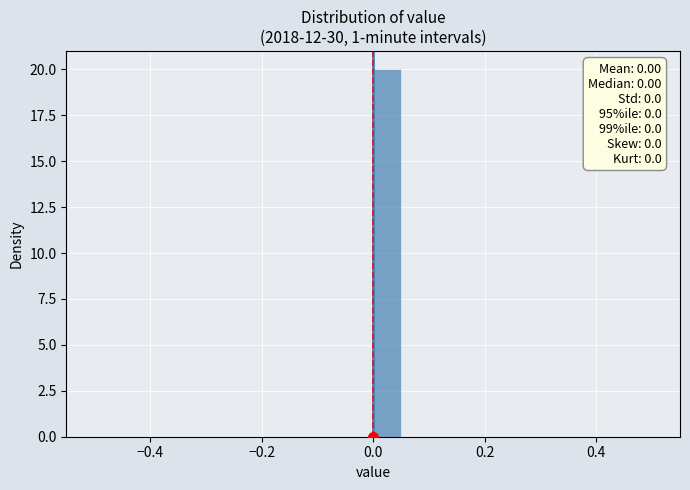

Around what value on the x-axis is the tallest bar? Give the approximate position of its centre, as read against the axis.

0.02